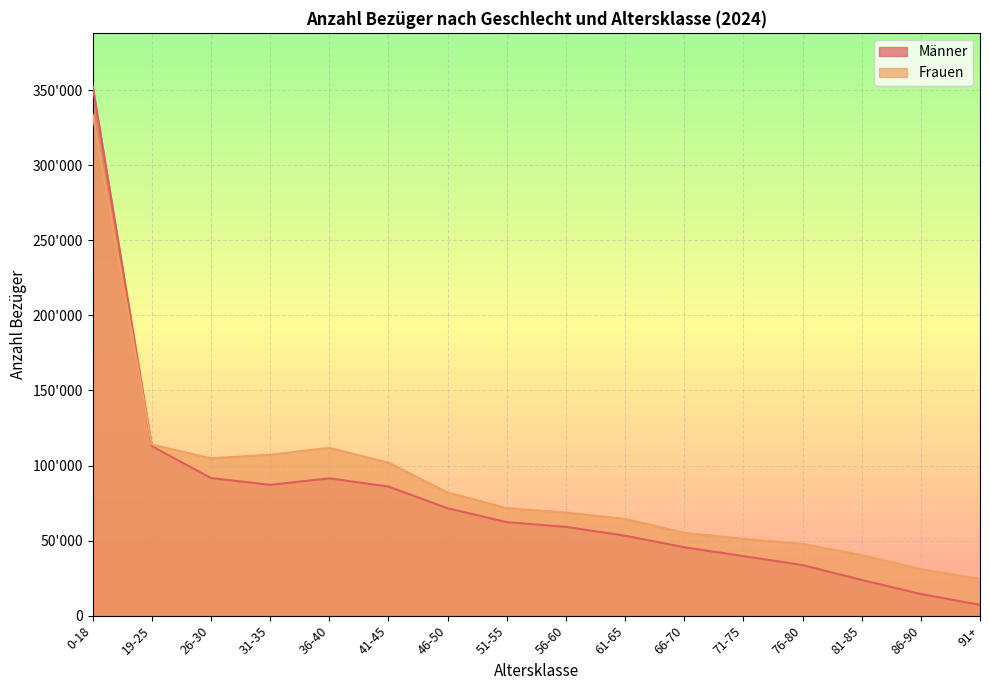

Between which two adjacent categories do Männer and Frauen first intersect?

0-18 and 19-25